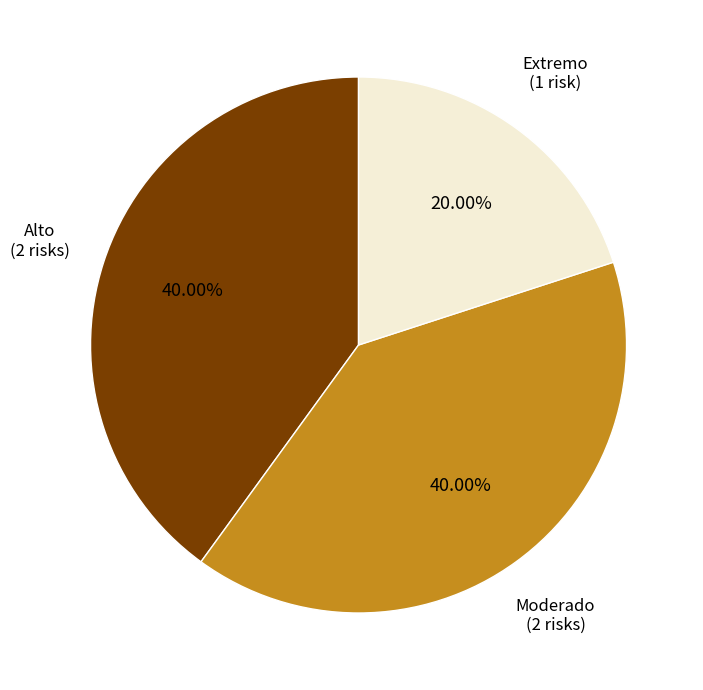

Is there a majority slice in this chart?

No